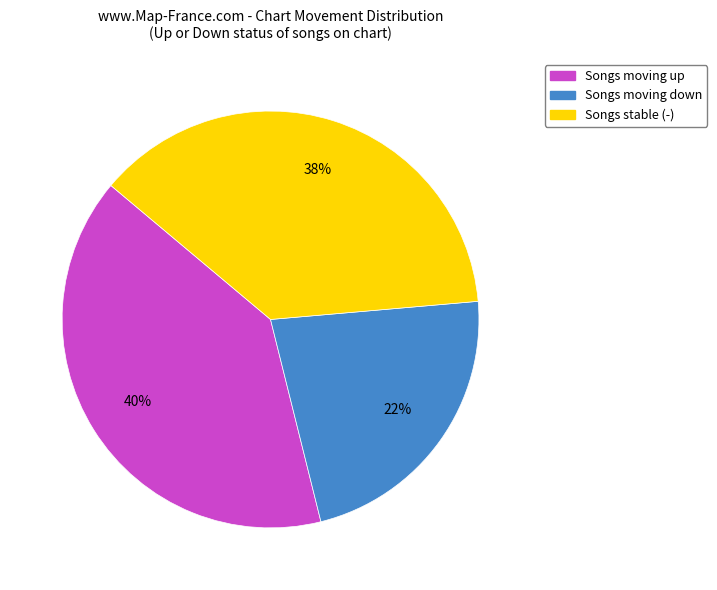

What percentage is the Songs moving up slice, to the nearest percent?

40%